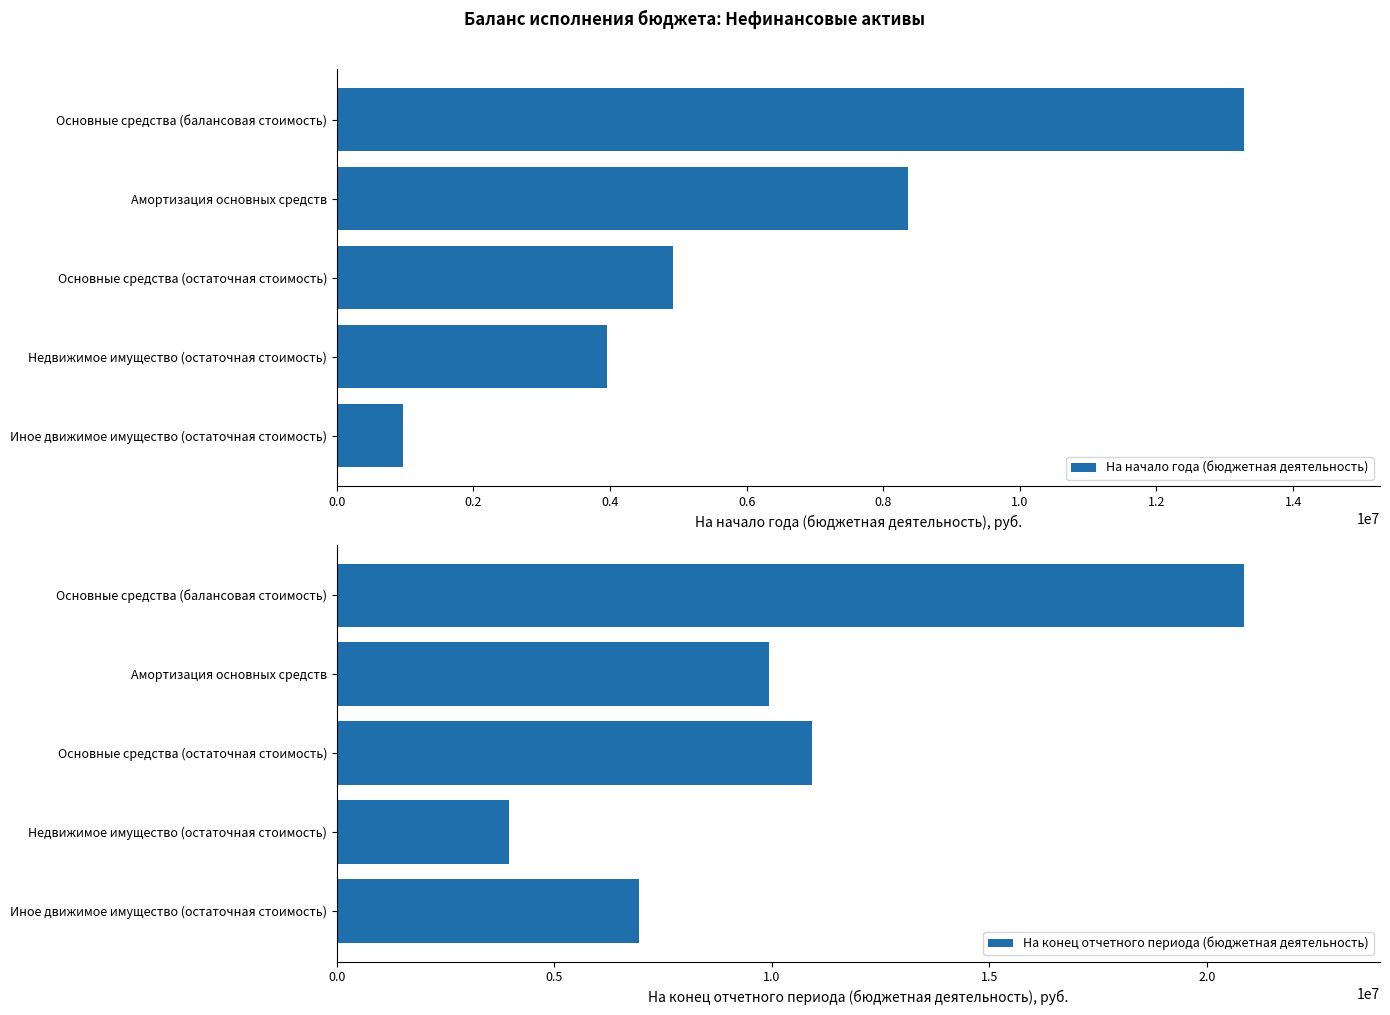

At how many categories does at least one series exceed 3595050?

5